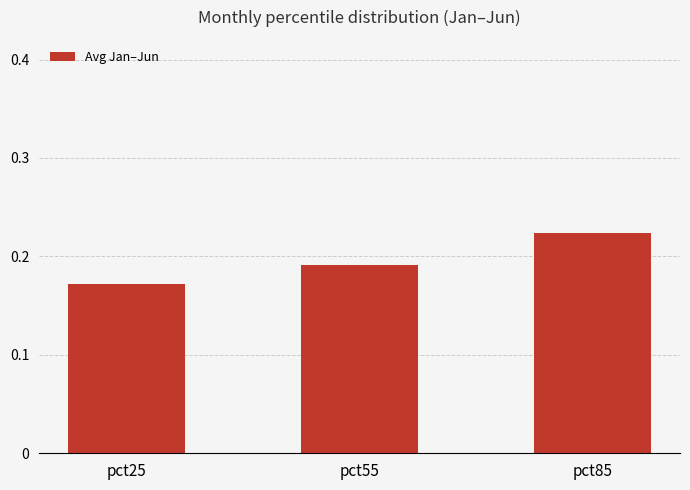

At which category does the chart reach its peak across all series?

pct85